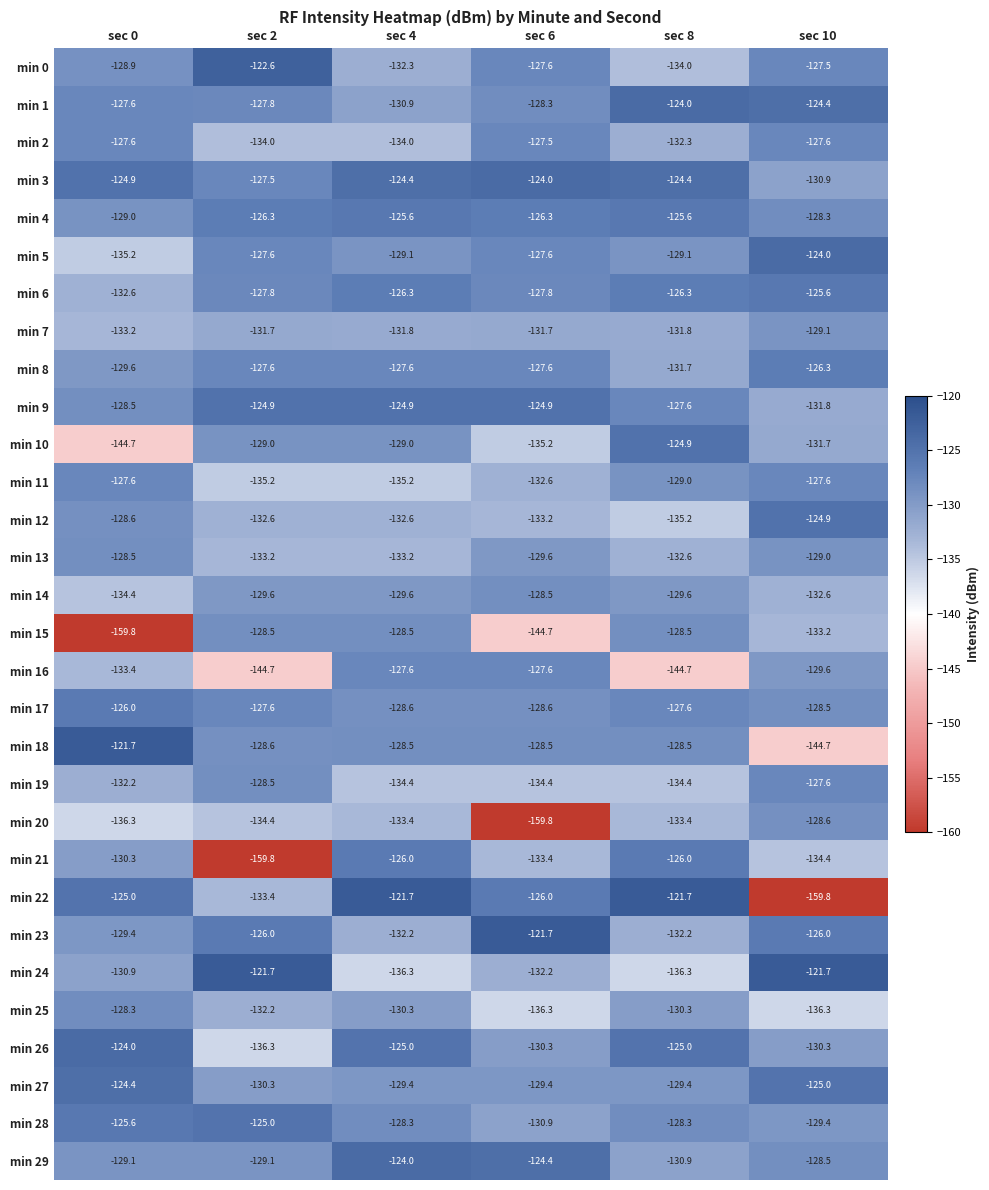

Which series has the largest total across all categories?

min 3